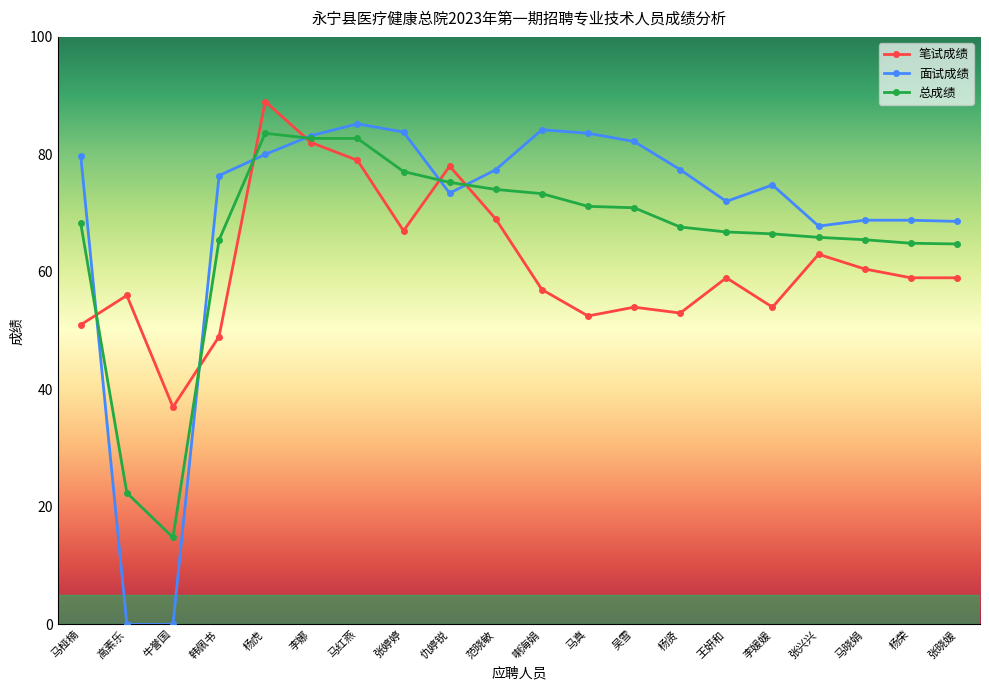

What is the value of the 总成绩 point at the 3rd from the left?

14.8